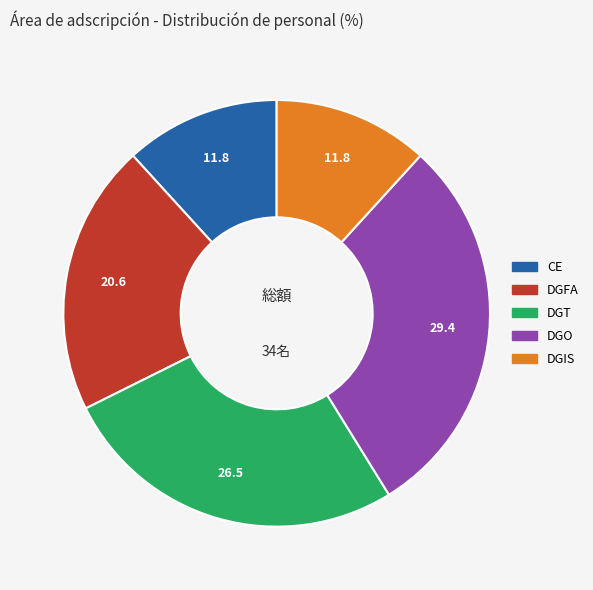

Does any single category account for the majority?

No